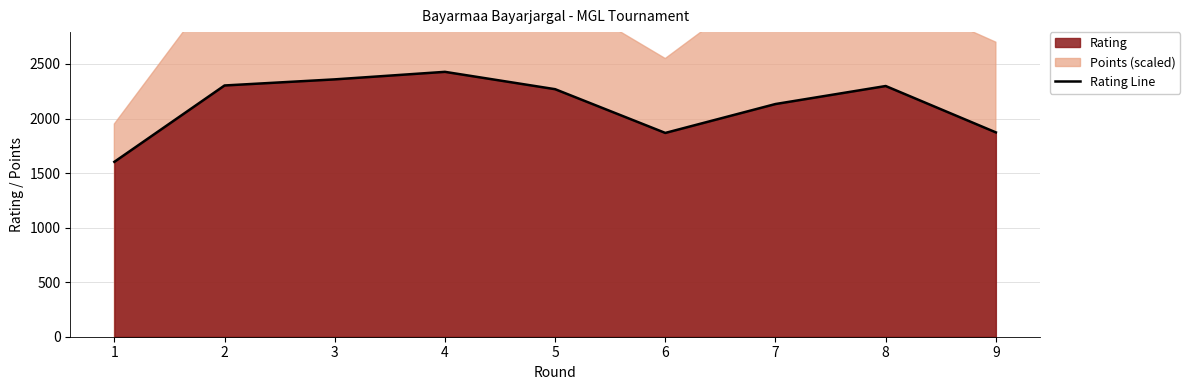

At which label does the data first exceed 2269?

2